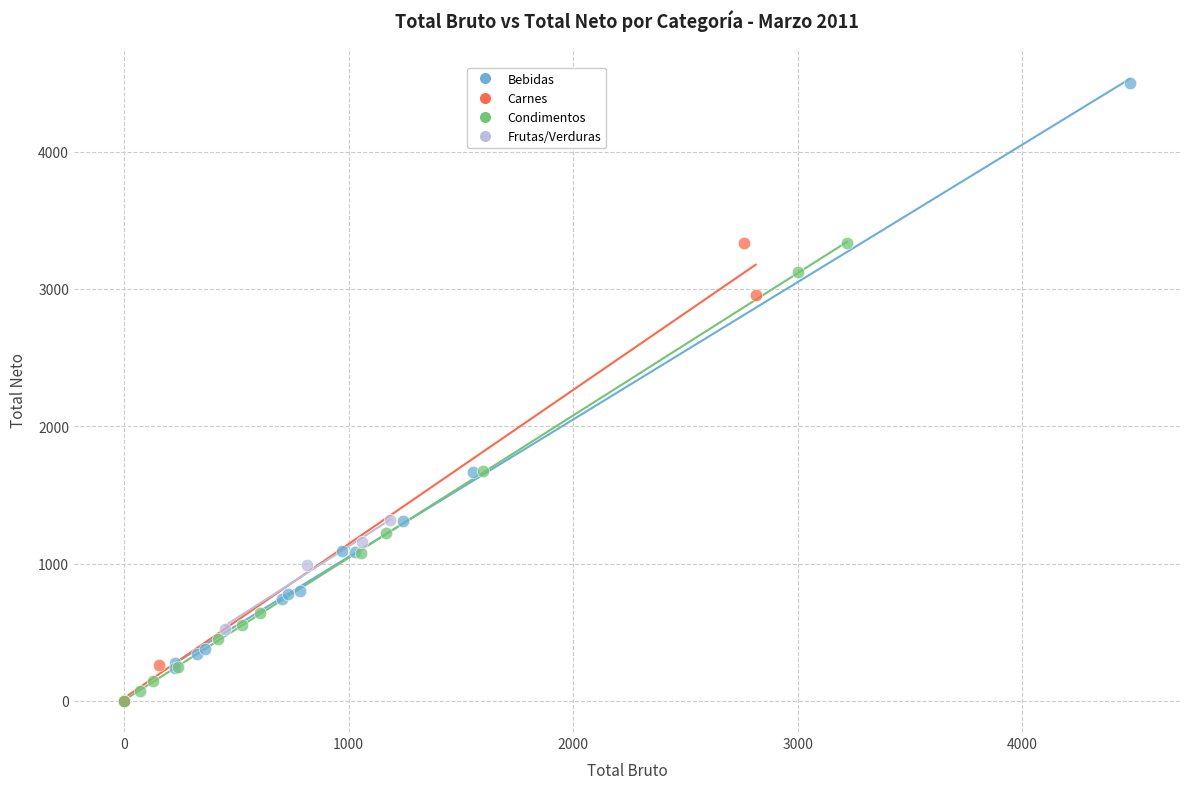

Which series contains the highest Y value?

Bebidas